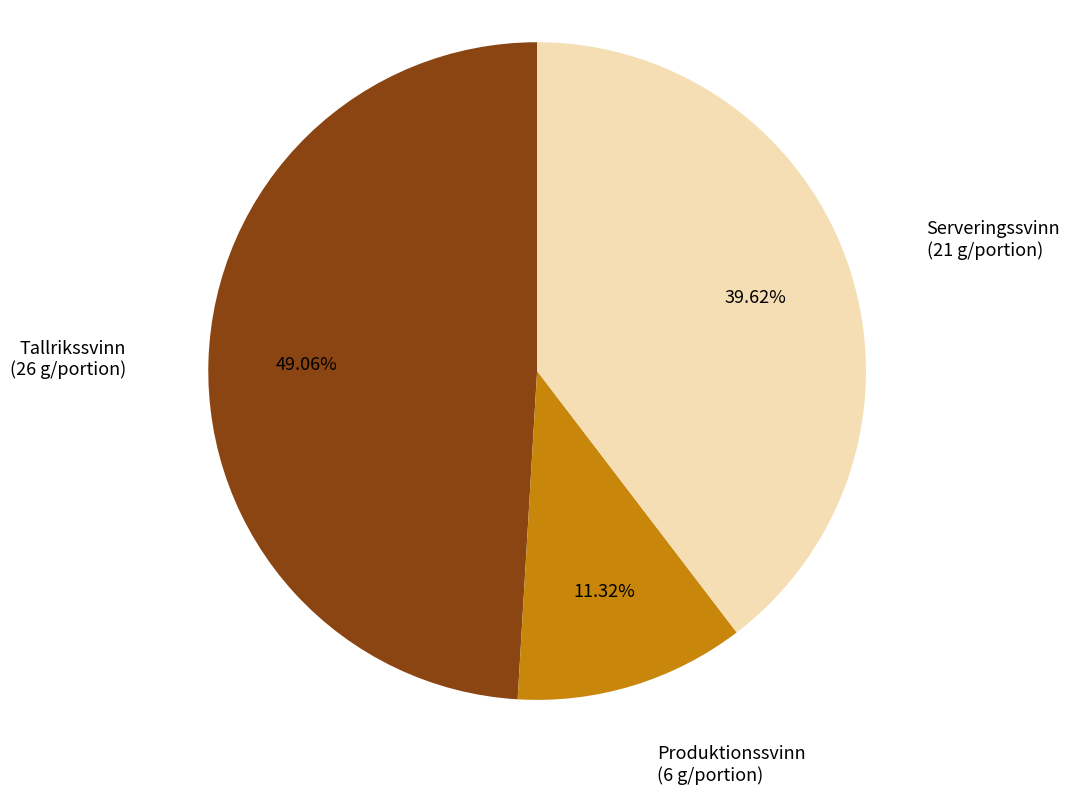

How many slices are in this pie chart?

3